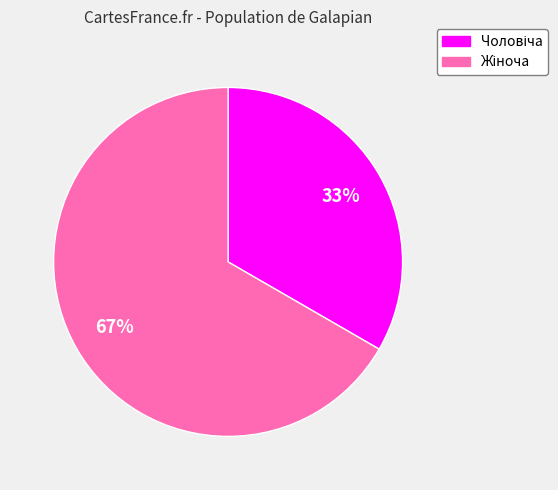

Is there any slice that represents more than half of the pie?

Yes